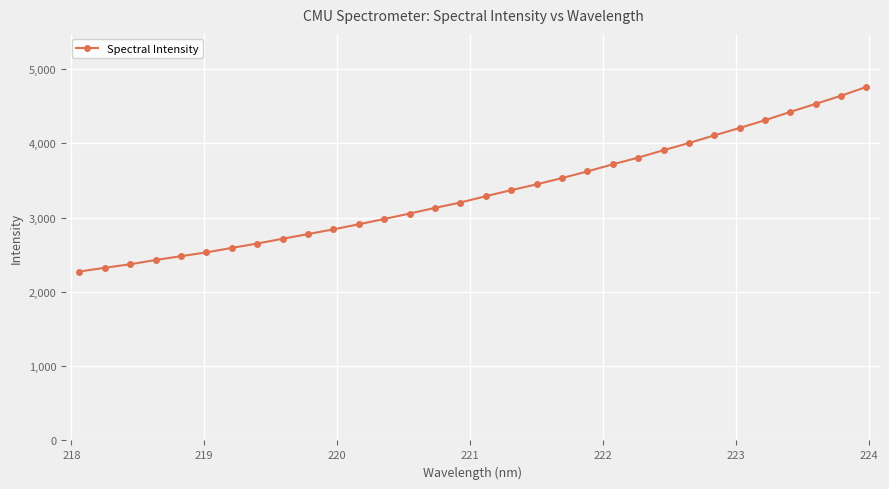

What is the smallest value displayed?

2273.4